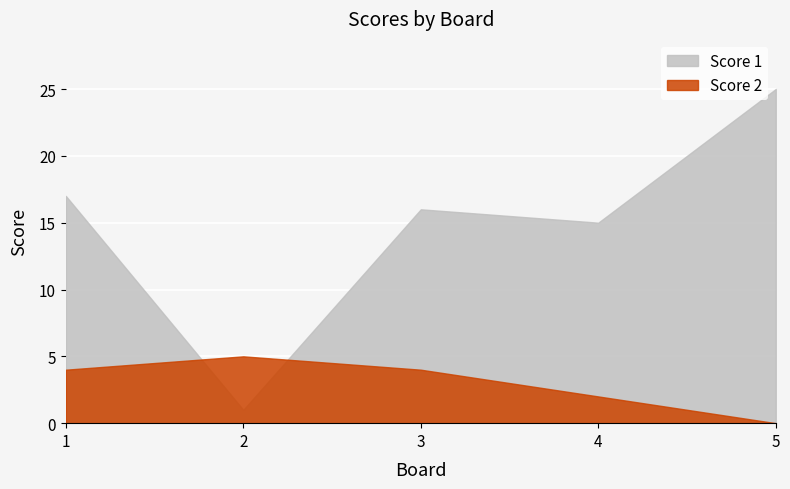

At which category is the sum across all series the highest?

5